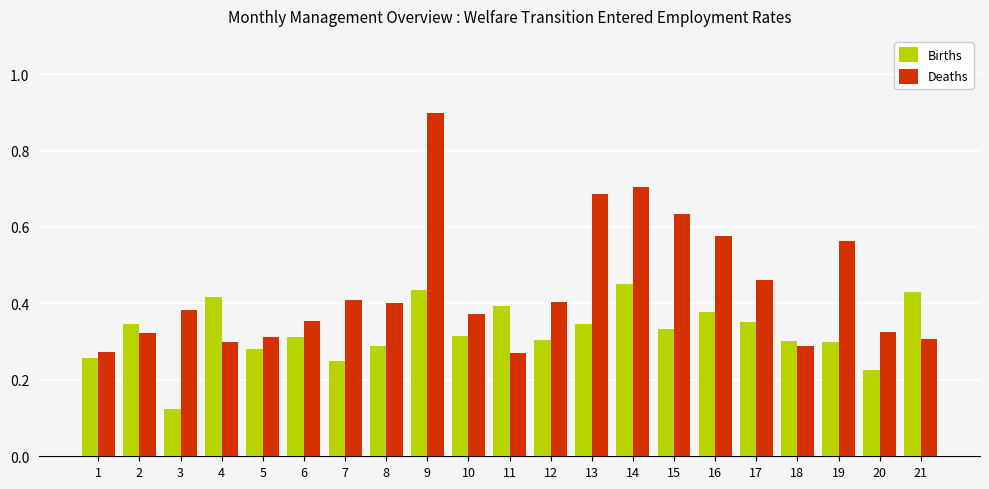

At which category does the chart reach its peak across all series?

9